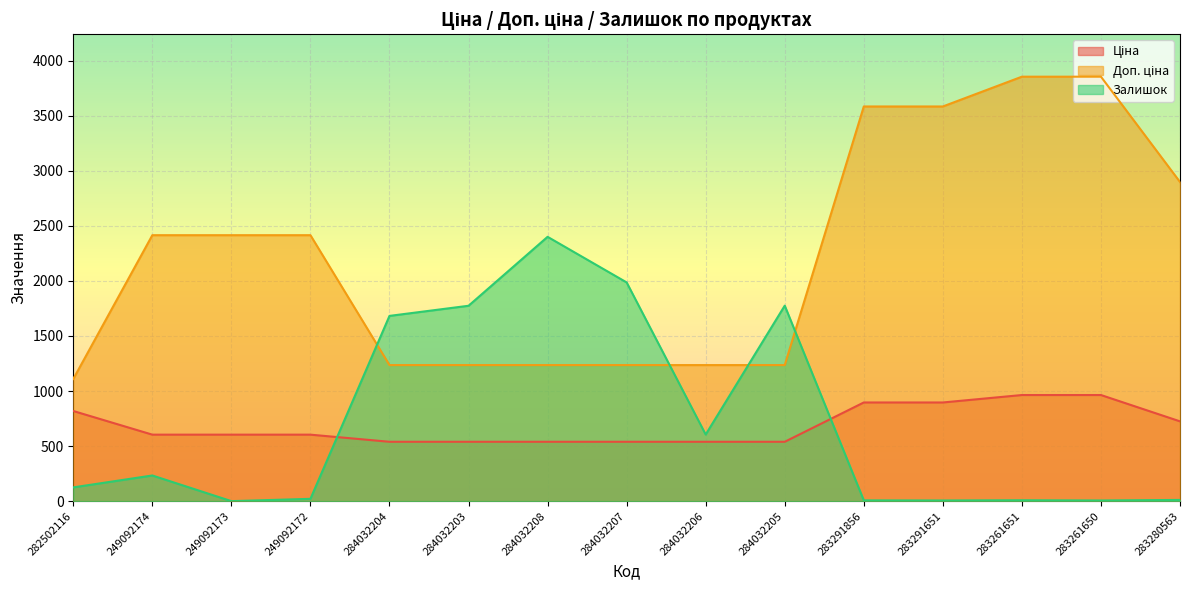

How many times do Доп. ціна and Залишок cross each other?

4